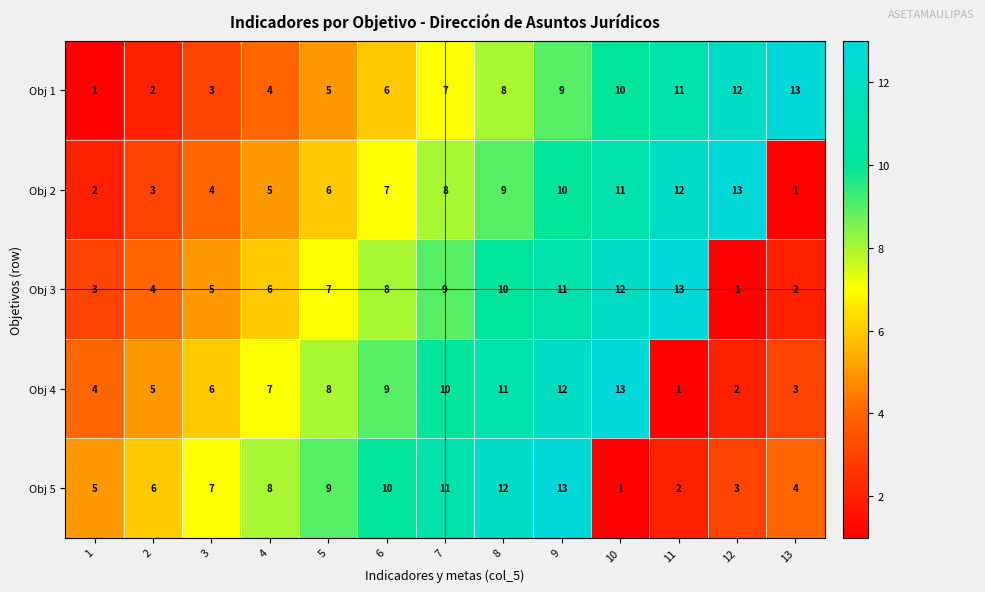

True or false: Obj 3 has a value of 7 at 5.

True